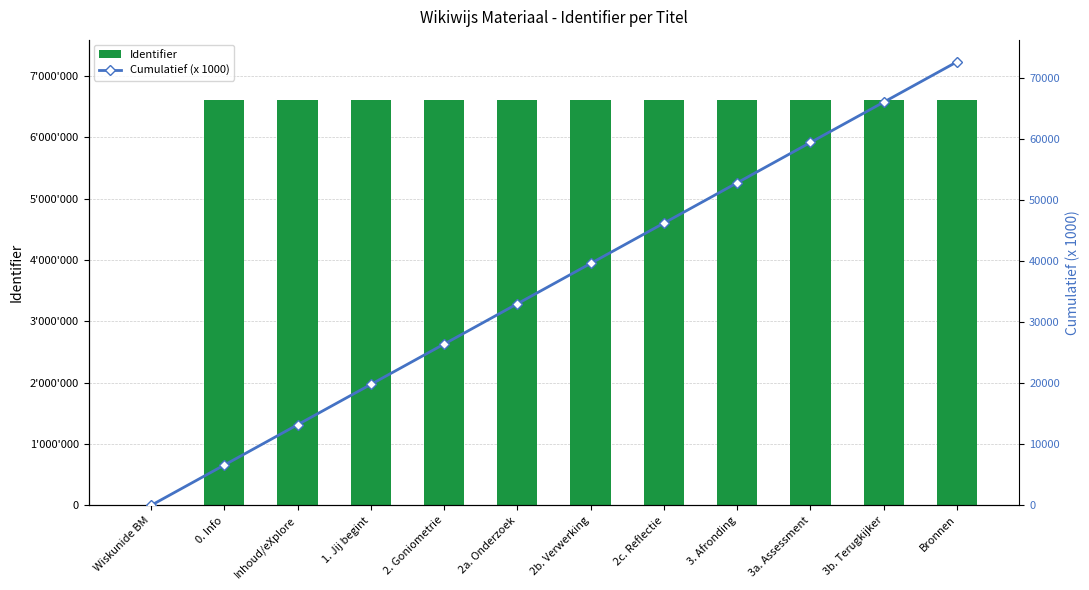

True or false: Identifier has a value of 6601019.0 at 3a. Assessment.

True